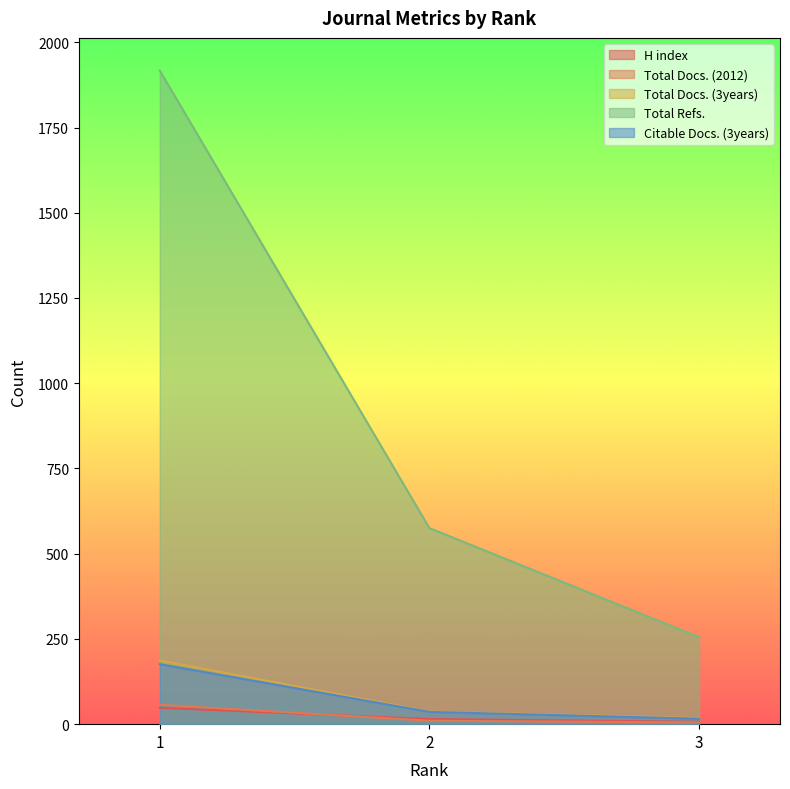

Is it true that Total Refs. equals 369 at 3?

False